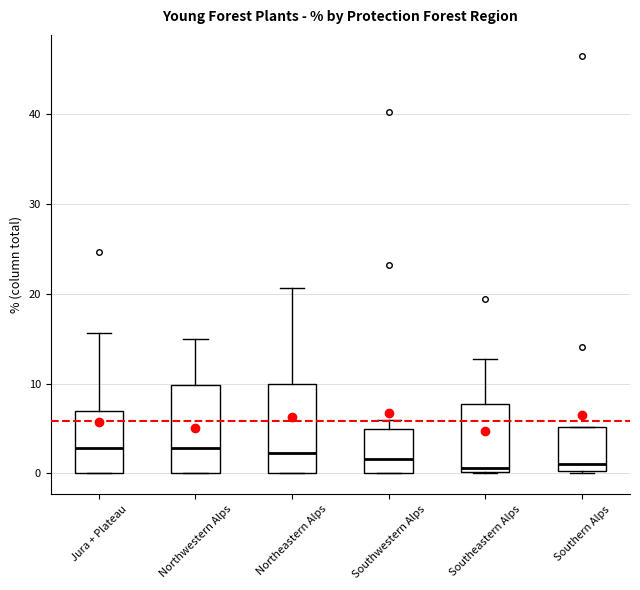

Reading left to right, read every box against the y-axis: the position of its median line, the range the box covers, and the ends of its whiskers. The values are not printed on the chart, so give them approximately, as read against the axis.

Jura + Plateau: median 3, box 0 to 7, whiskers 0 to 16
Northwestern Alps: median 3, box 0 to 10, whiskers 0 to 15
Northeastern Alps: median 2, box 0 to 10, whiskers 0 to 21
Southwestern Alps: median 2, box 0 to 5, whiskers 0 to 6
Southeastern Alps: median 1, box 0 to 8, whiskers 0 to 13
Southern Alps: median 1, box 0 to 5, whiskers 0 to 5